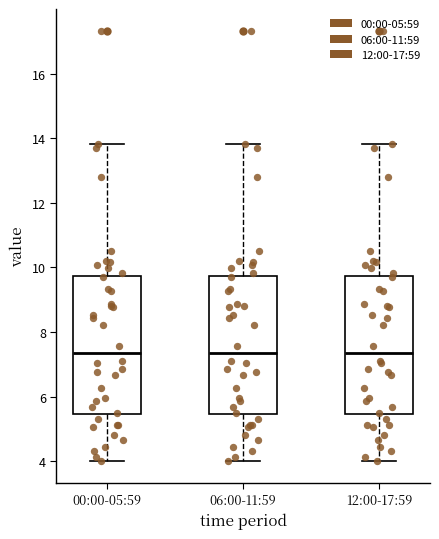

Reading left to right, read every box against the y-axis: the position of its median line, the range the box covers, and the ends of its whiskers. The values are not printed on the chart, so give them approximately, as read against the axis.

00:00-05:59: median 7.4, box 5.4 to 9.8, whiskers 4.0 to 13.8
06:00-11:59: median 7.4, box 5.4 to 9.8, whiskers 4.0 to 13.8
12:00-17:59: median 7.4, box 5.4 to 9.8, whiskers 4.0 to 13.8